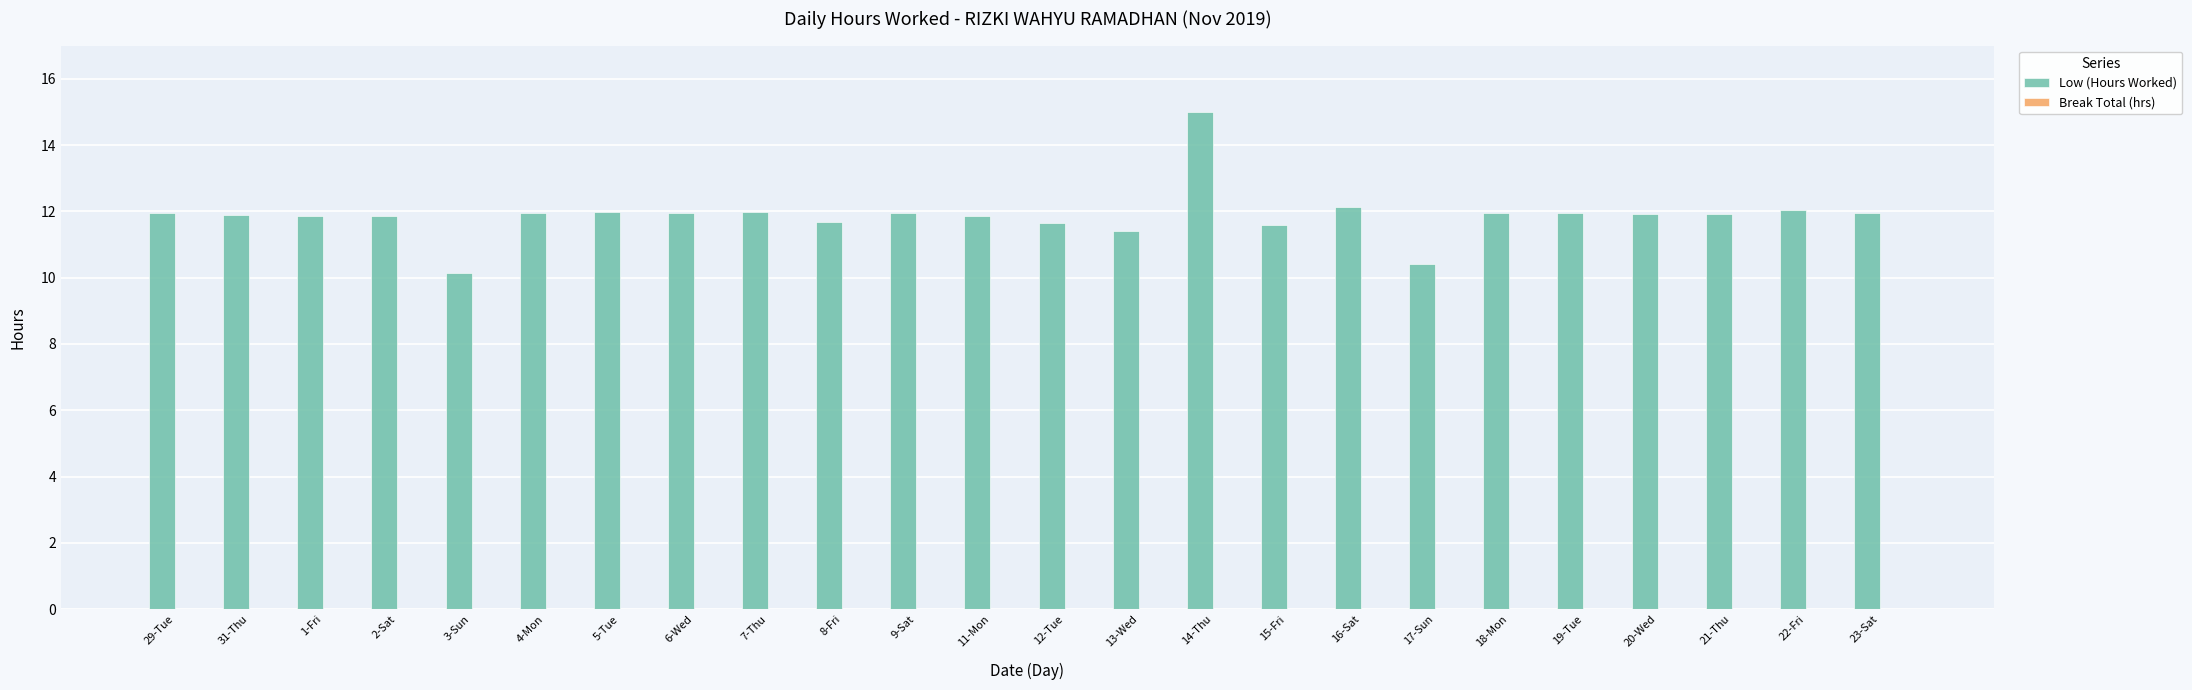

What value does the data have at 1-Fri?

11.9